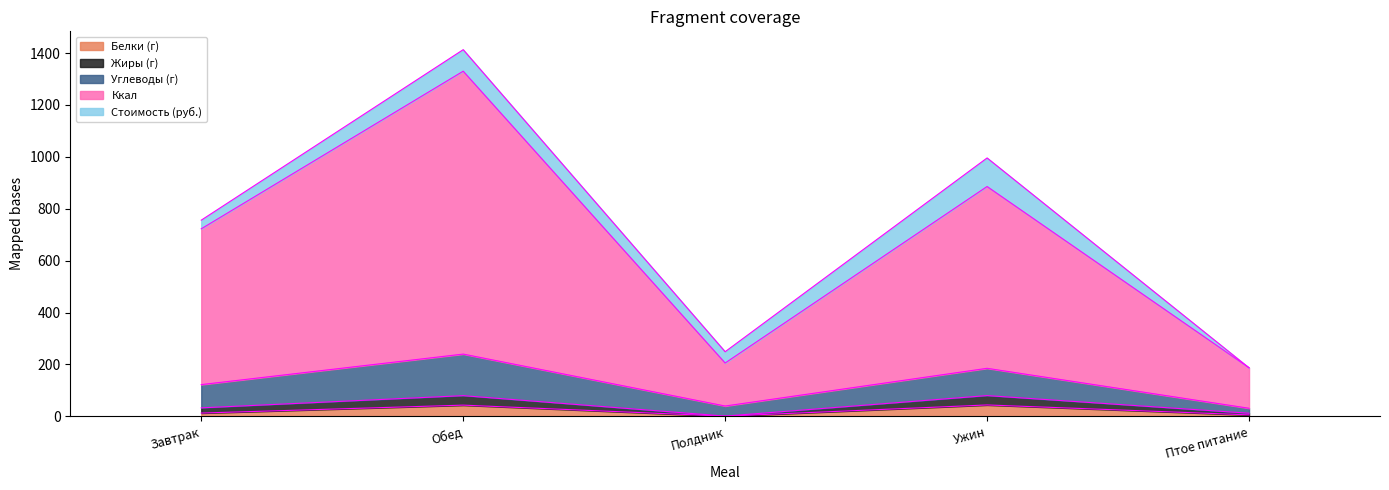

What is the total value across all series at Обед?

1412.9